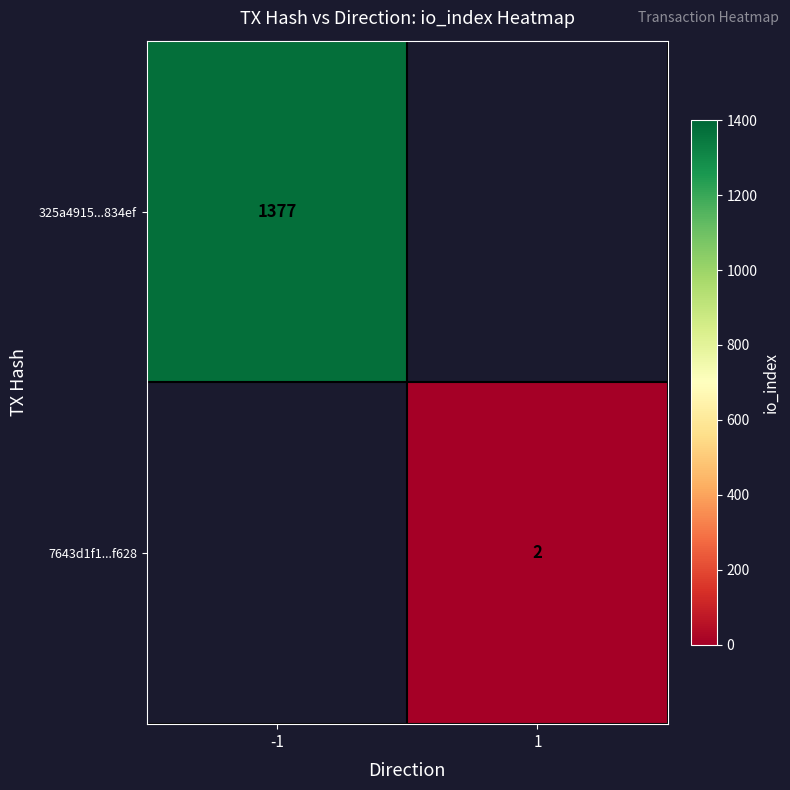

At how many categories does at least one series exceed 1067?

1